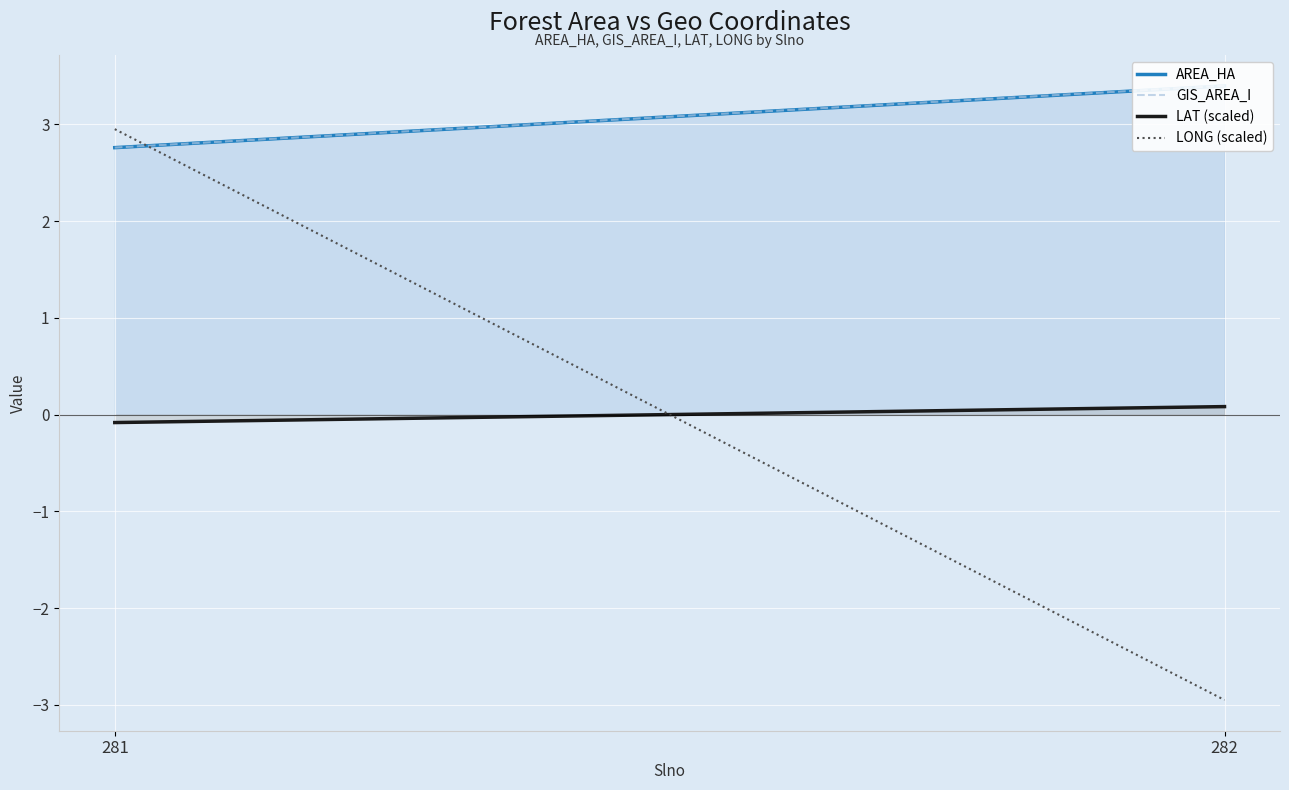

Is it true that GIS_AREA_I equals 2.8 at 281?

True